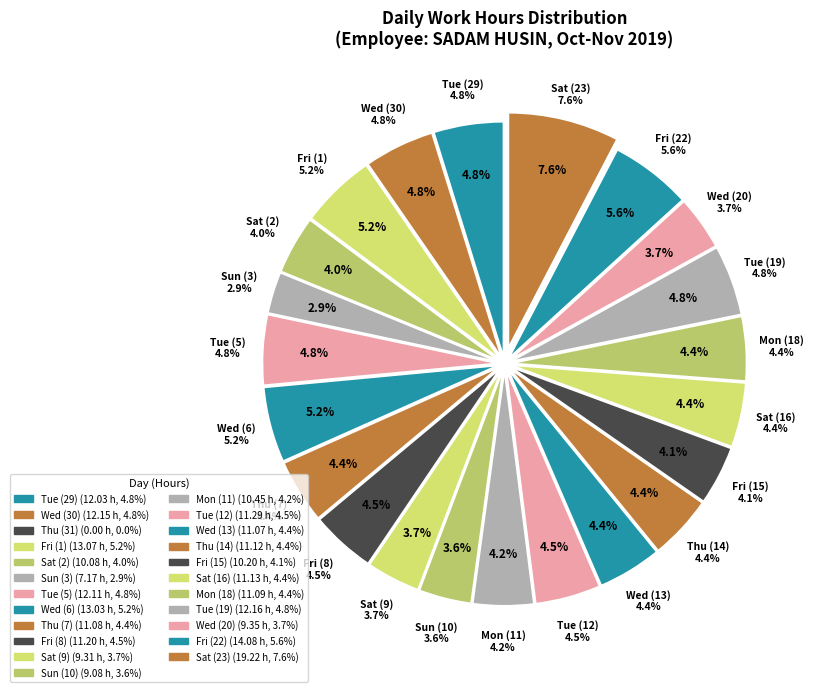

Is it true that Tue (19) is 1% of the pie?

False